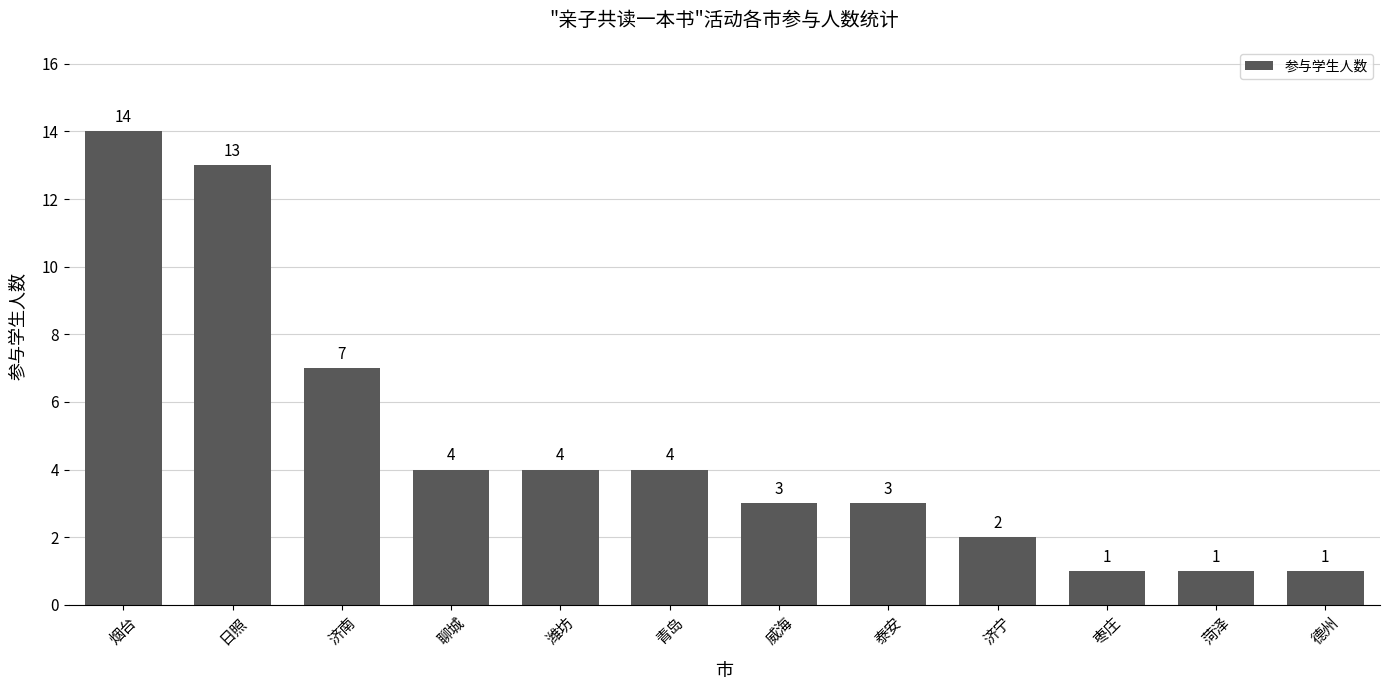

At which label does the data first exceed 4?

烟台